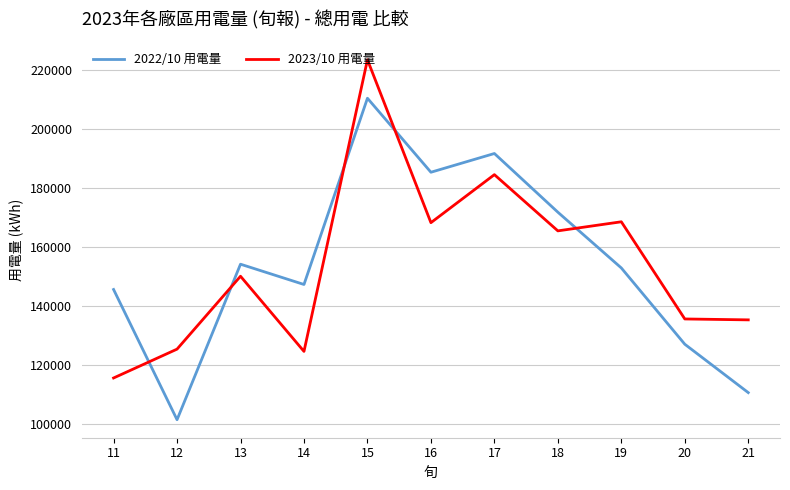

At which category does 2022/10 用電量 reach its first local peak?

13